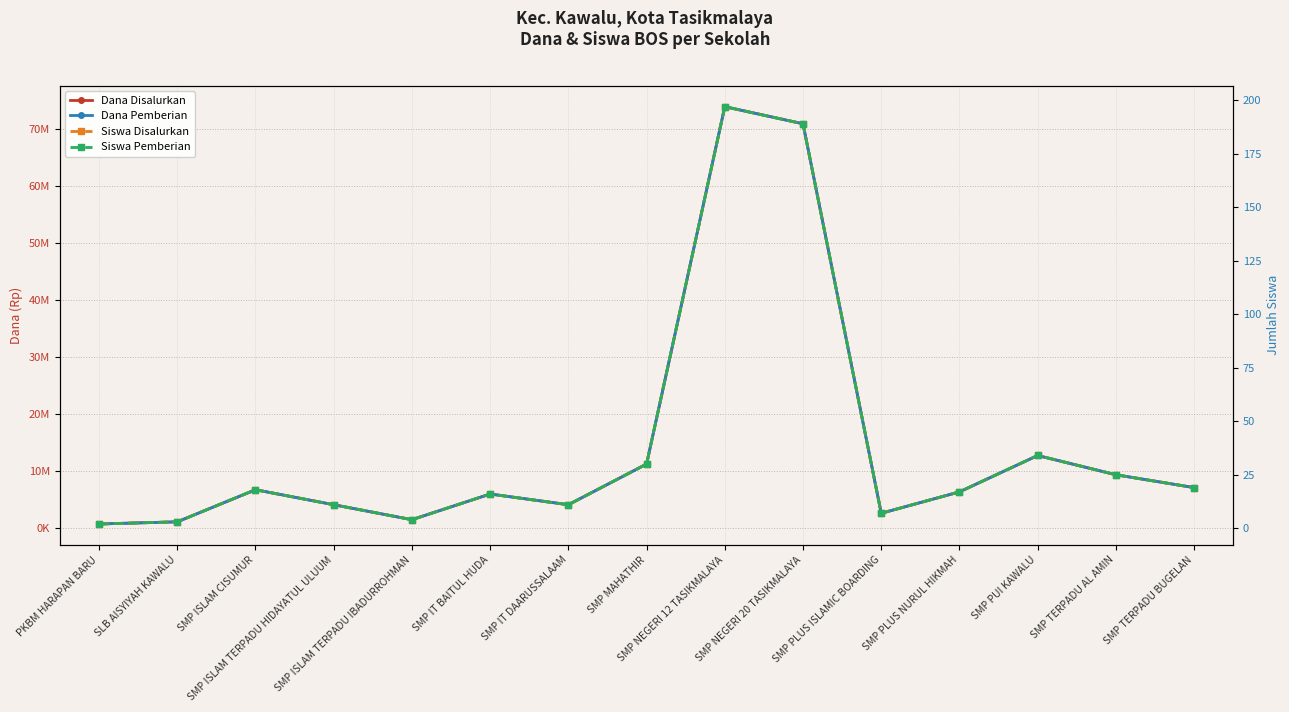

What are all the series names shown in the legend?

Dana Disalurkan, Dana Pemberian, Siswa Disalurkan, Siswa Pemberian